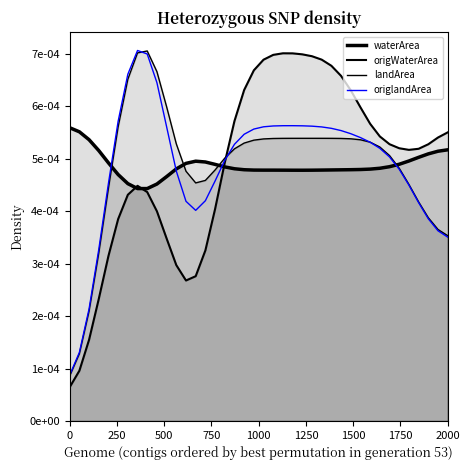

How many data points does each series have?

40